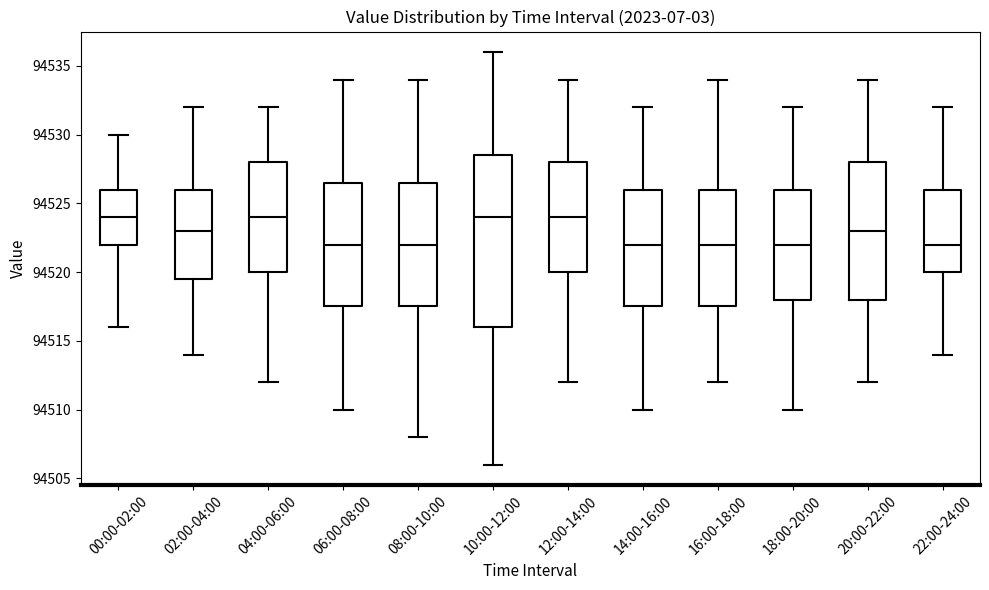

Comparing the boxes themselves (not the whiskers), which one is the tallest?

10:00-12:00